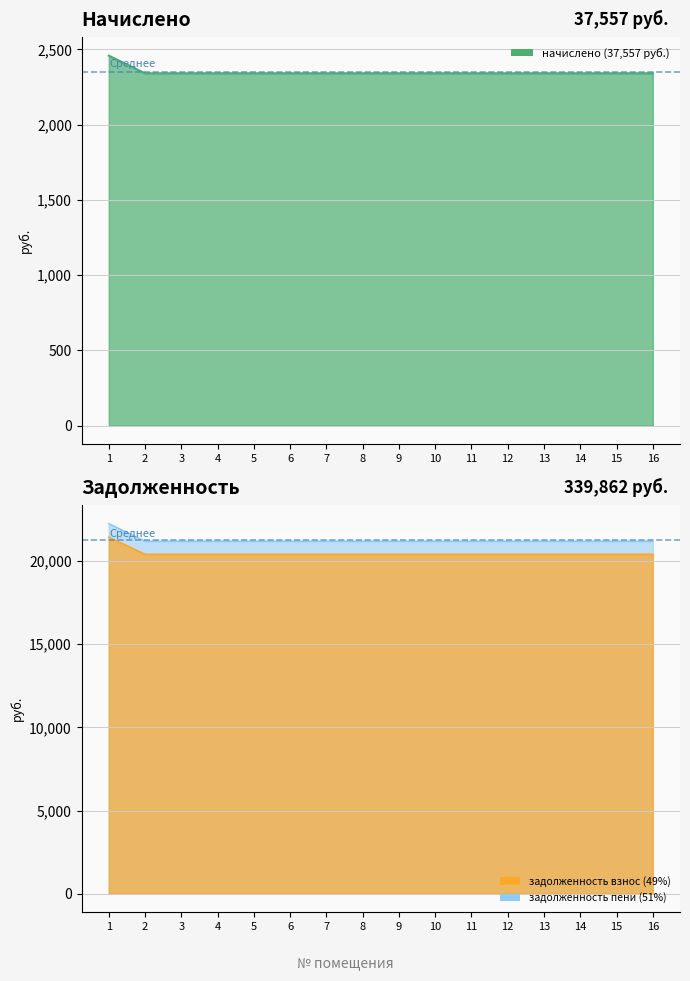

Where is задолженность (пени) nearest to the value 20905?

2